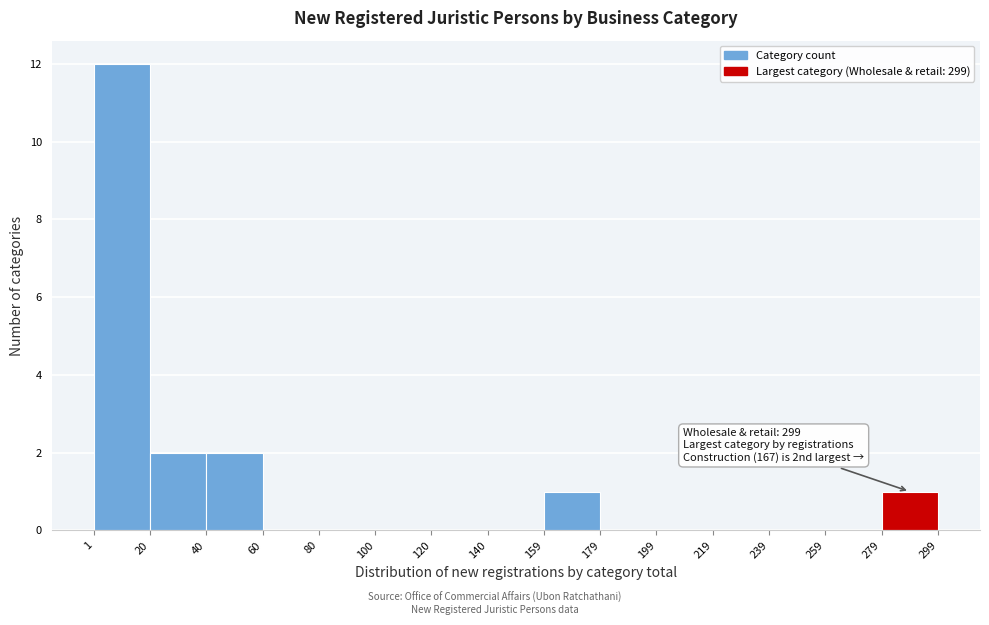

Over which range of the x-axis is the bar tallest?

1 to 20